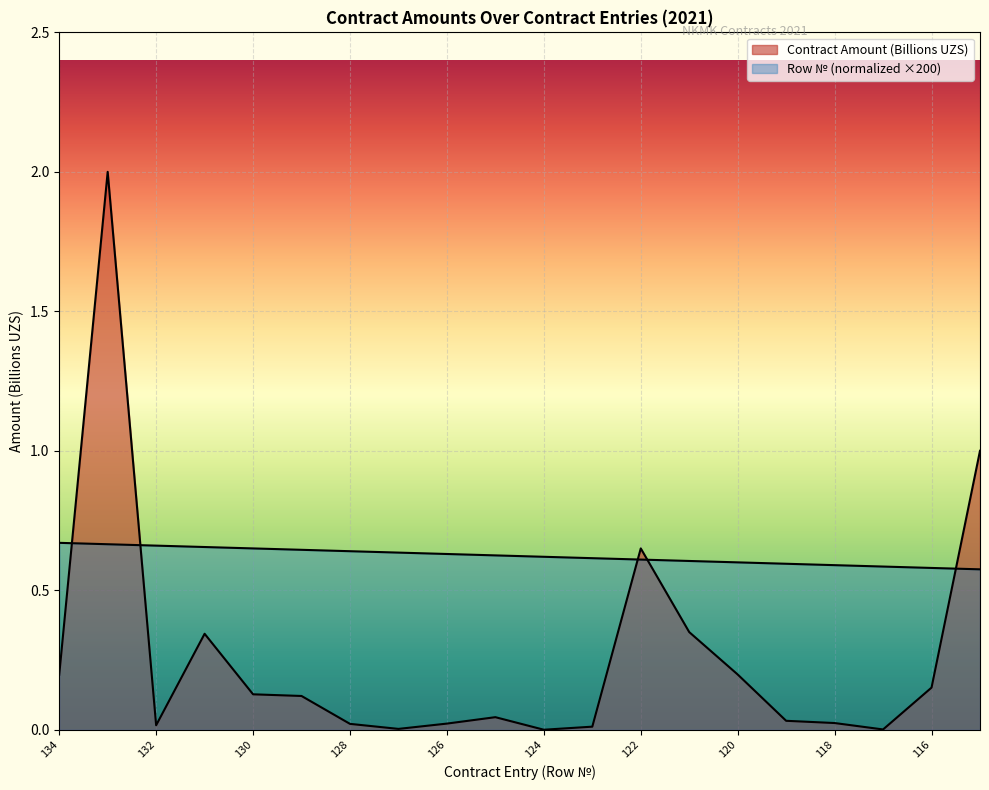

True or false: Contract Amount (Billions UZS) has more than 2 interior local peaks.

True